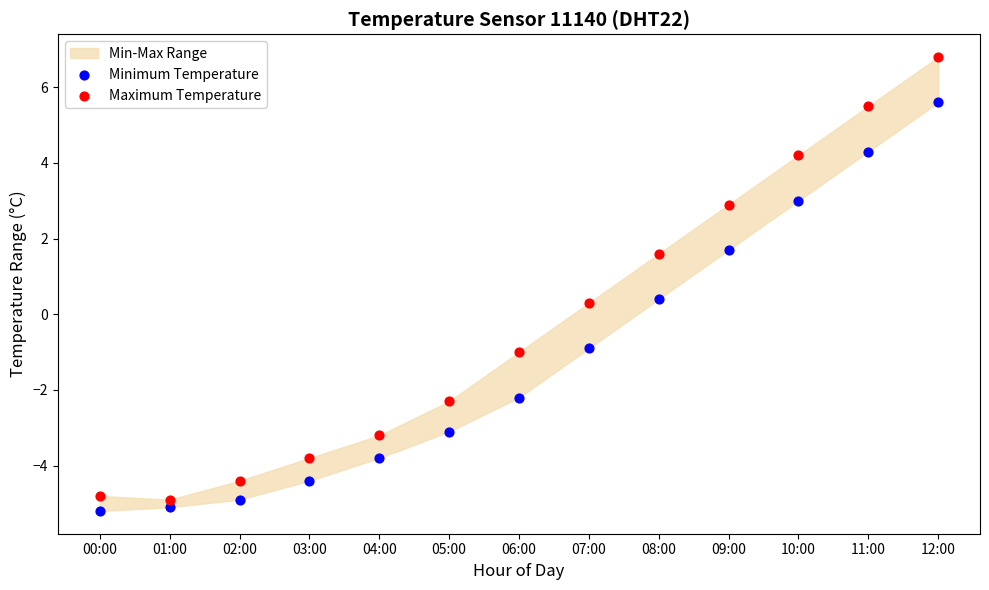

Which series has the widest spread of Y values?

Maximum Temperature